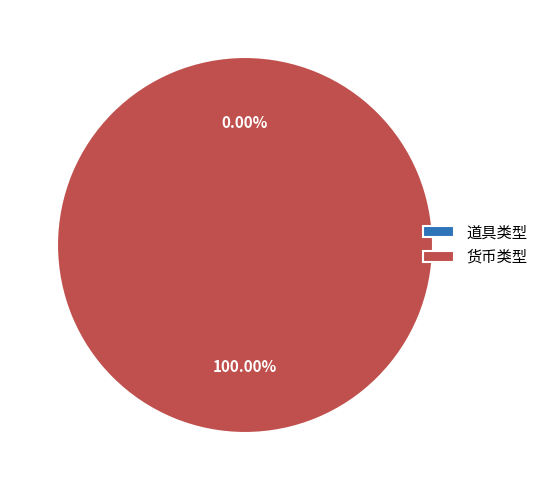

Which category has the biggest portion of the pie?

货币类型